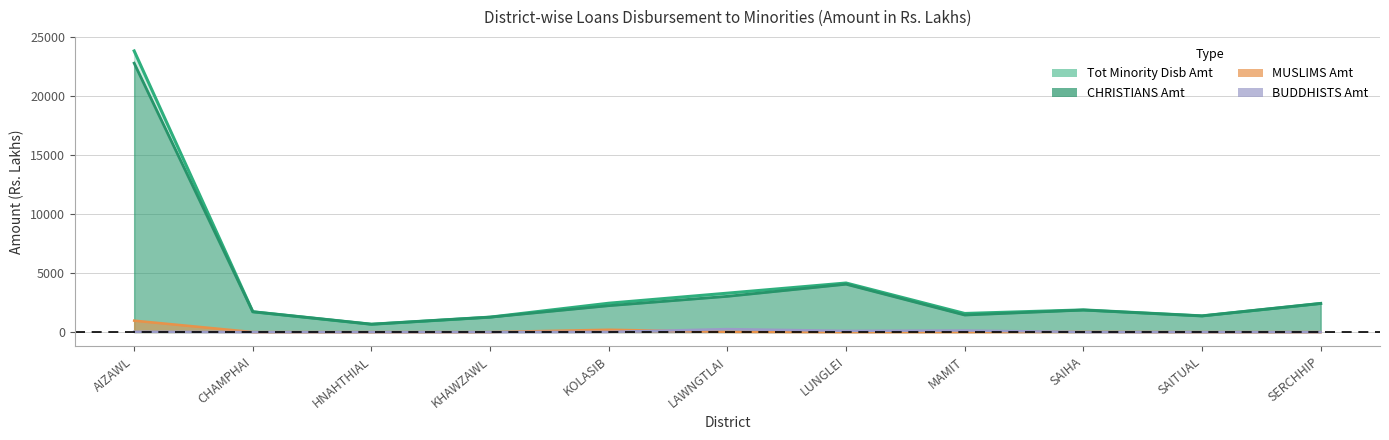

Rank the series by their maximum value, from highest to lowest.

Tot Minority Disb Amt, CHRISTIANS Amt, MUSLIMS Amt, BUDDHISTS Amt